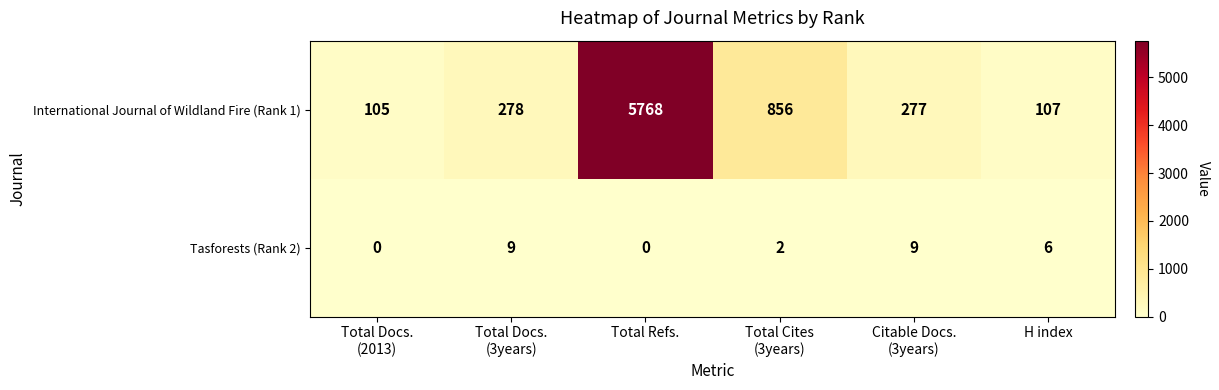

What is the difference between the maximum and minimum values in the International Journal of Wildland Fire (Rank 1) series?

5663